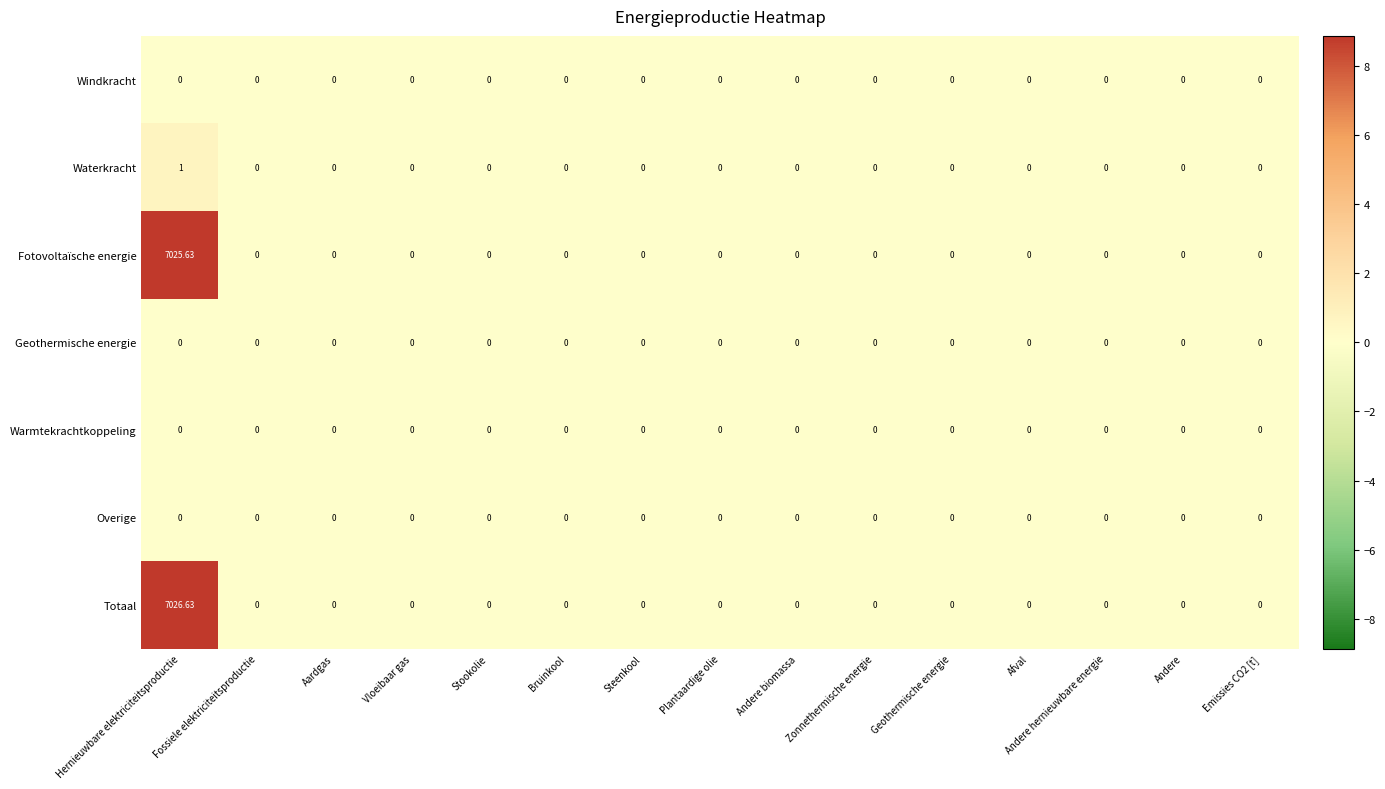

Which series has the largest range (max minus min)?

Totaal